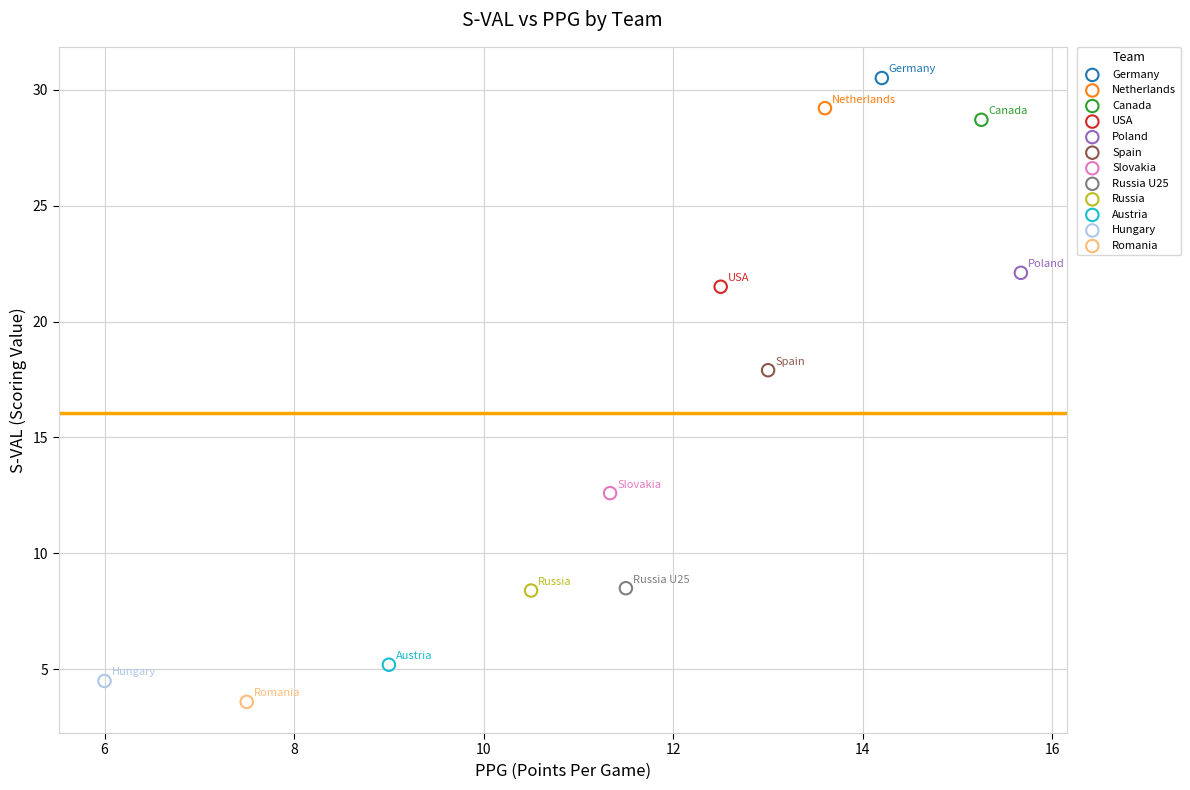

What are all the series names shown in the legend?

Germany, Netherlands, Canada, USA, Poland, Spain, Slovakia, Russia U25, Russia, Austria, Hungary, Romania